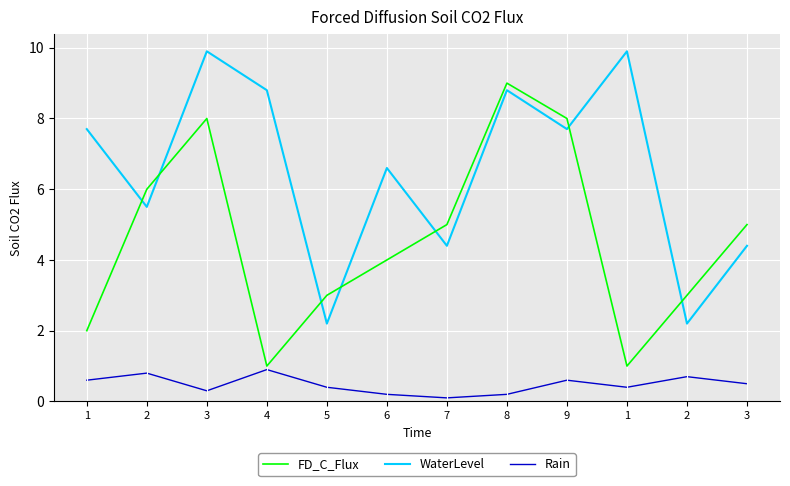

Where does the FD_C_Flux series first go above 5?

2